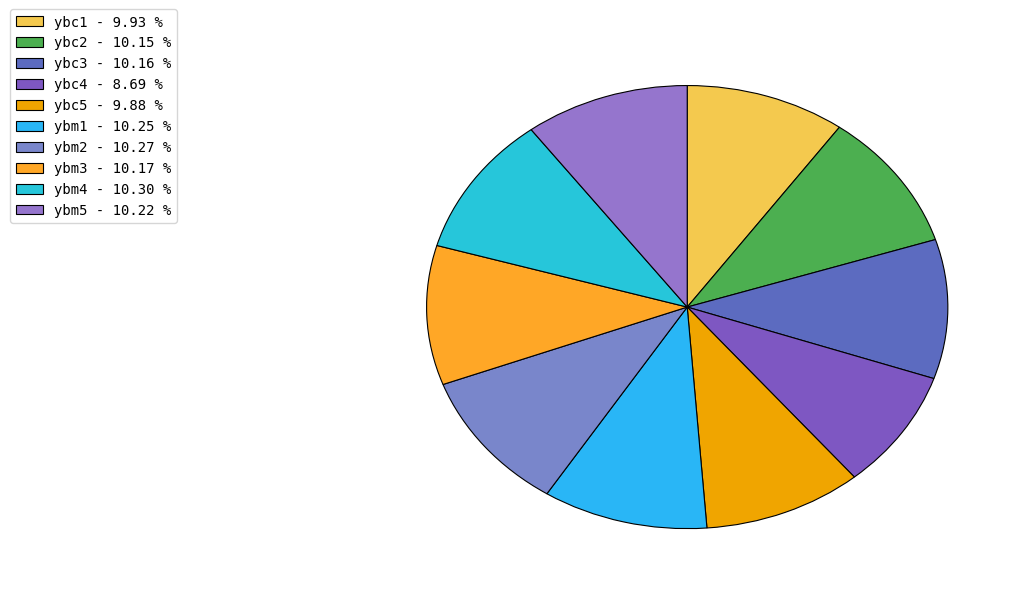

Between ybm1 and ybm5, which is larger?

ybm1